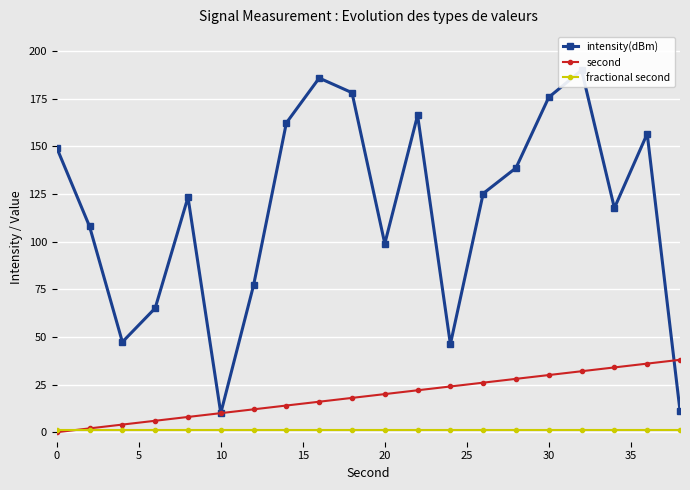

What is the maximum value for second?

38